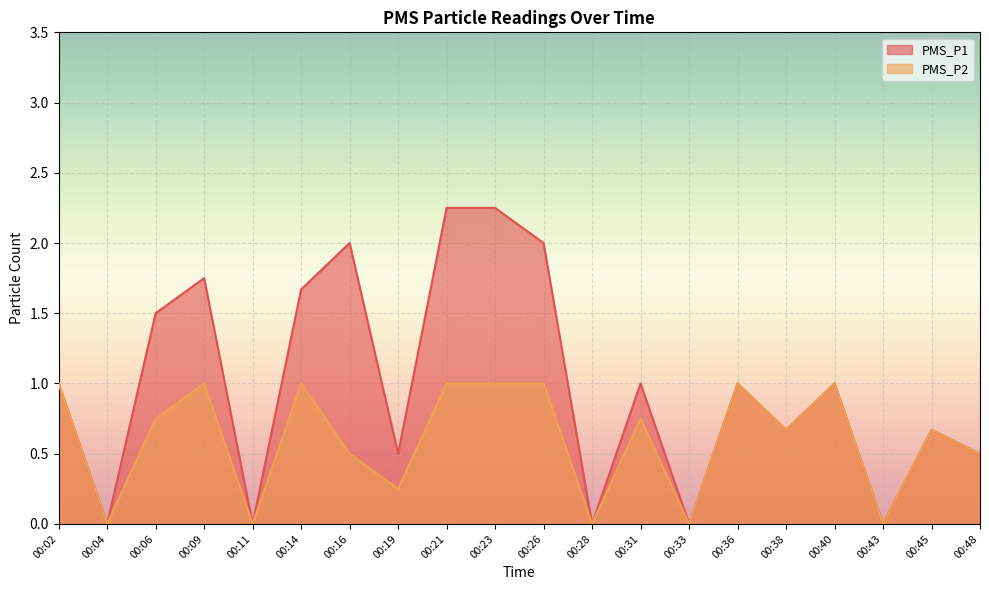

Rank the series by their maximum value, from lowest to highest.

PMS_P2, PMS_P1